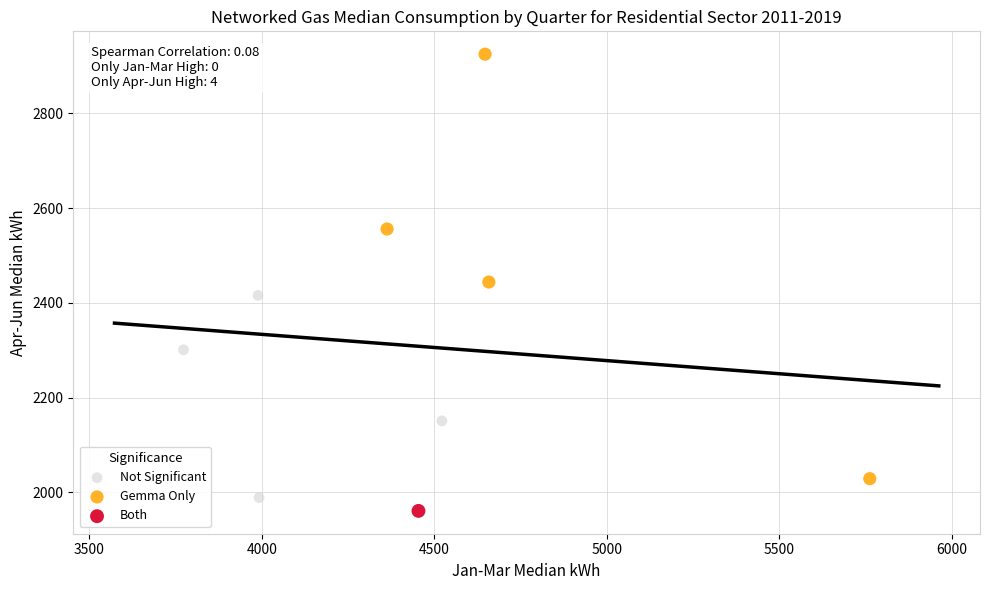

What are all the series names shown in the legend?

Not Significant, Gemma Only, Both